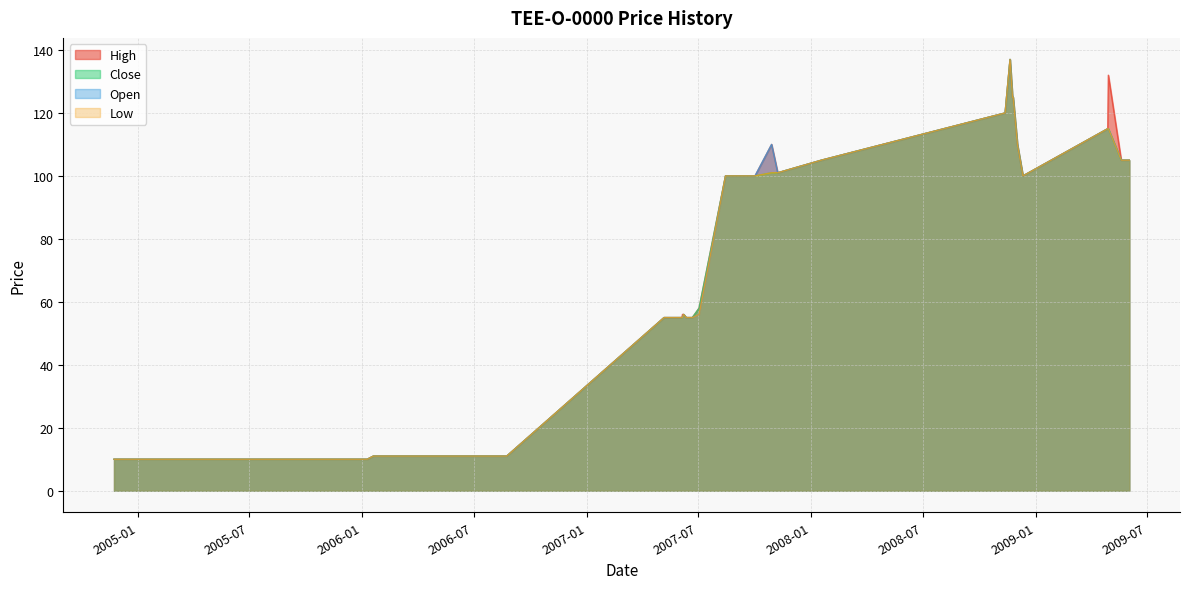

Where does the Low series first go above 55?

2007-06-08